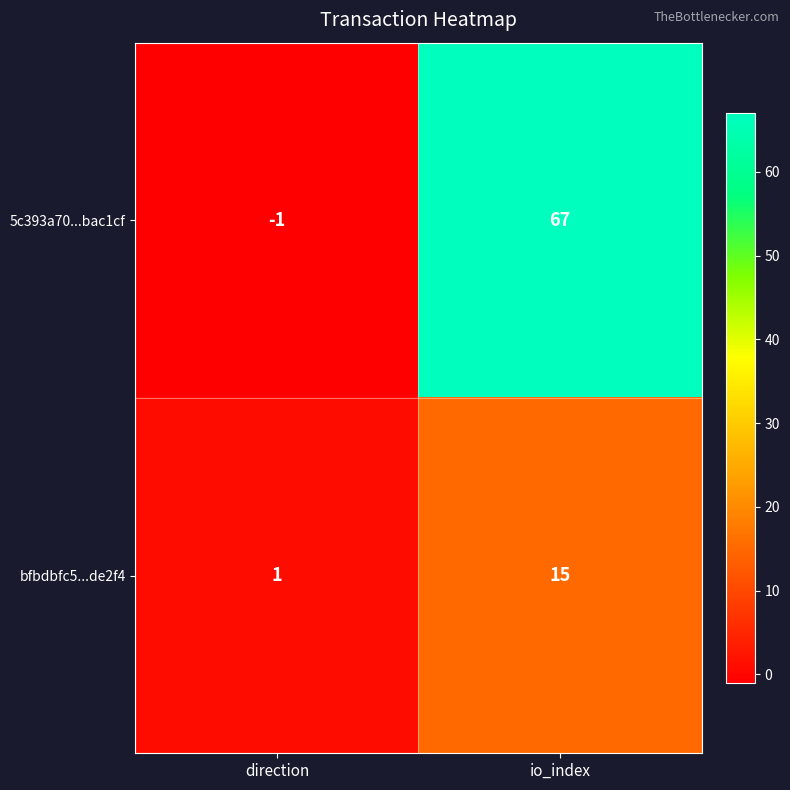

Reading left to right, extract all data points from this chart.

5c393a70...bac1cf: direction=-1	io_index=67
bfbdbfc5...de2f4: direction=1	io_index=15